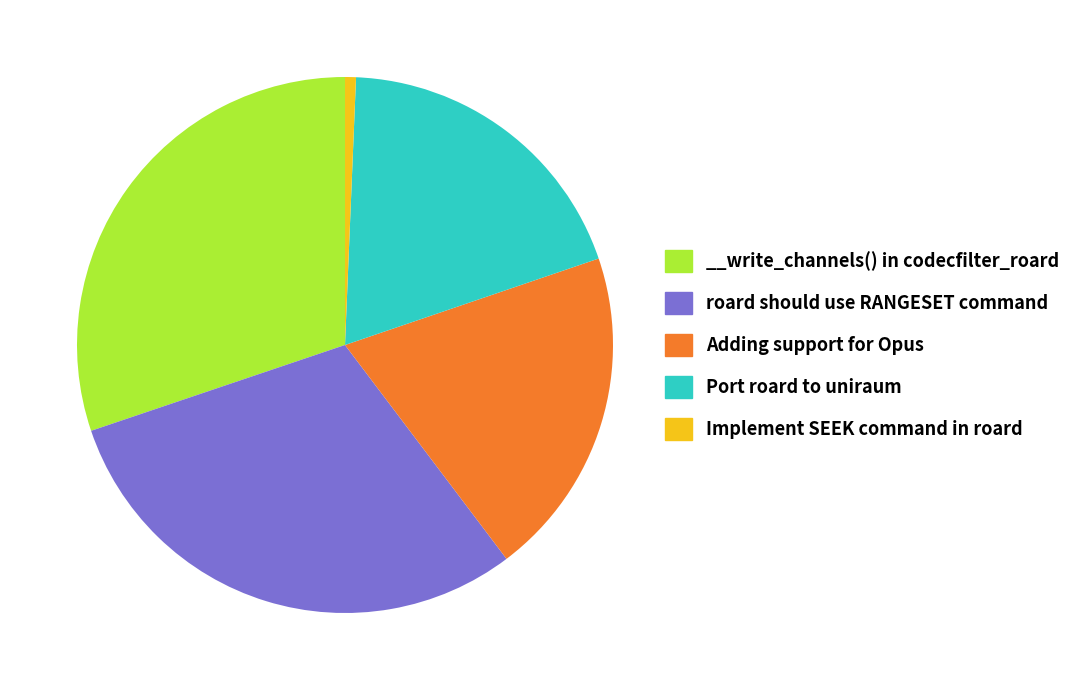

Which slice is the smallest?

Implement SEEK command in roard